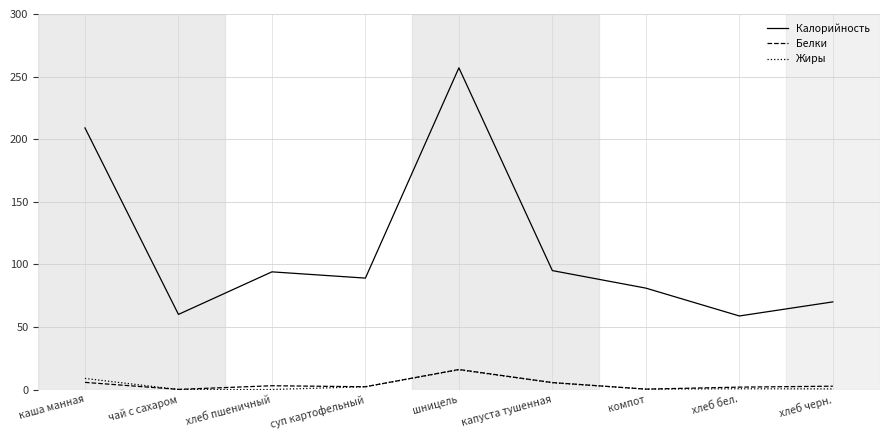

At which category is the sum across all series the highest?

шницель